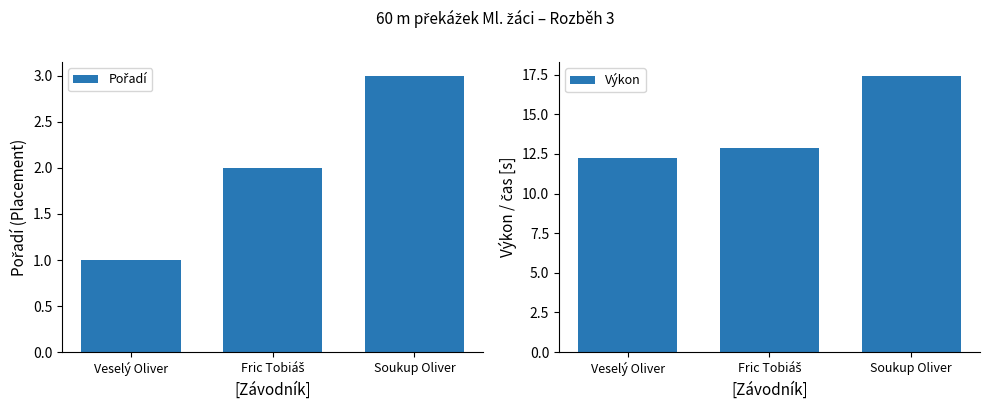

True or false: Pořadí has a value of 1.6 at Veselý Oliver.

False